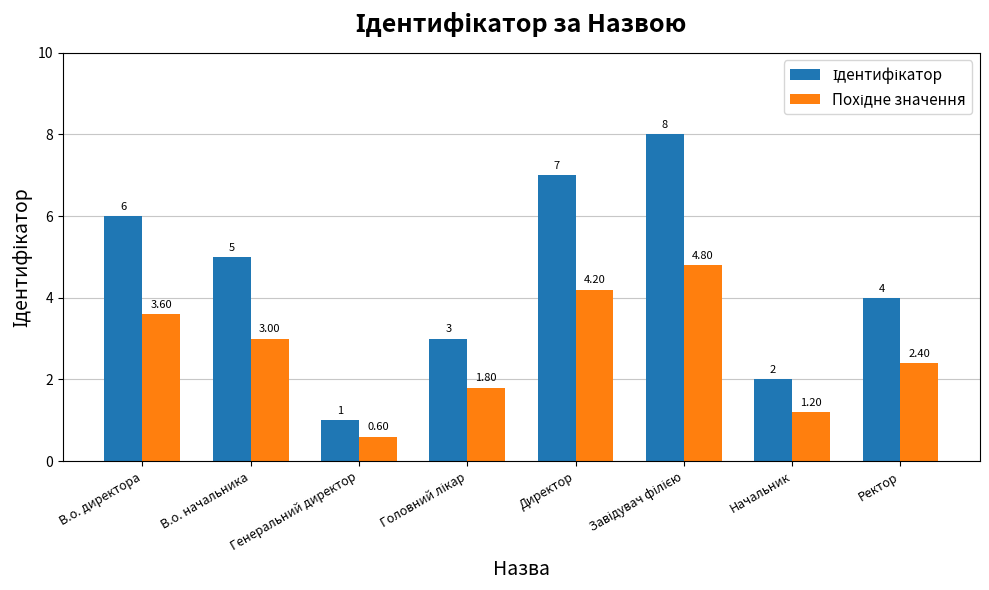

At how many categories does at least one series exceed 0?

8